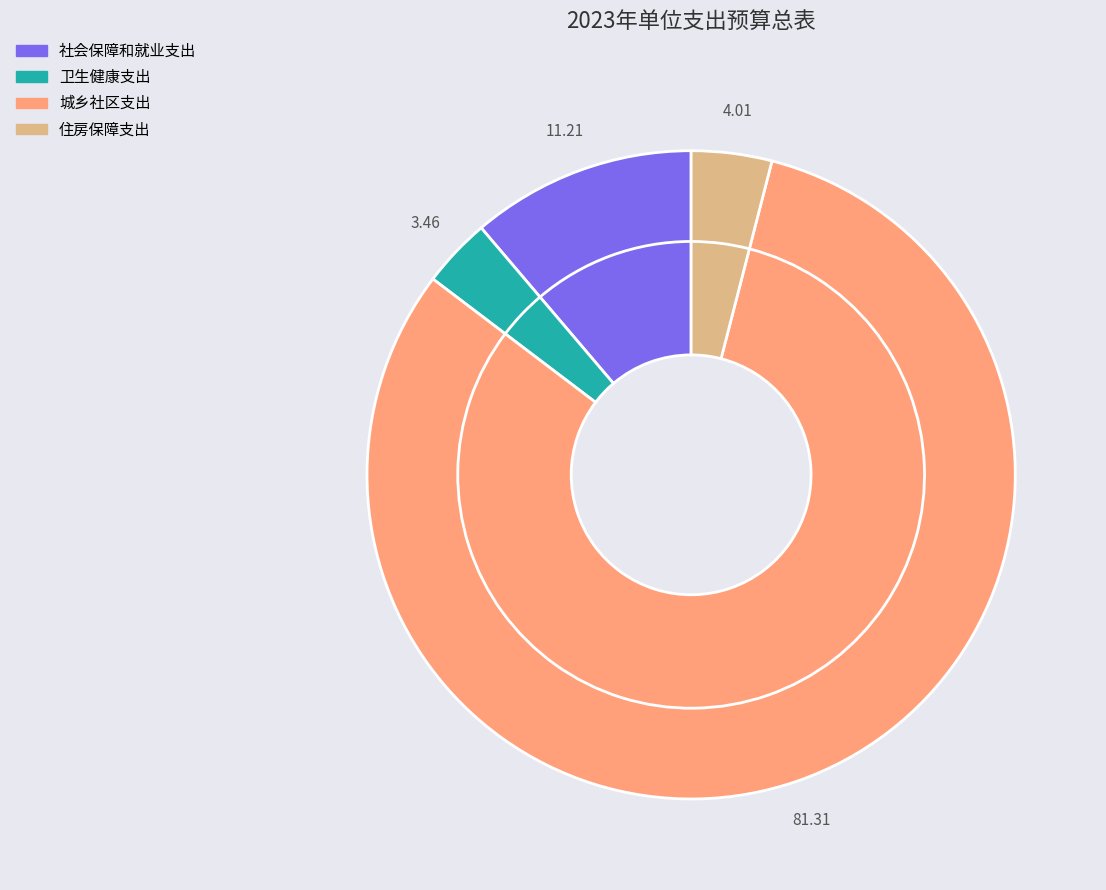

Does any single category account for the majority?

Yes